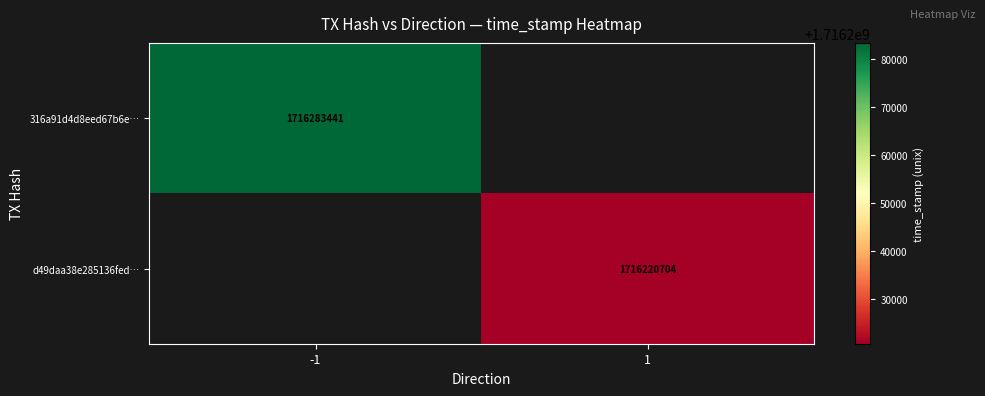

The value of d49daa38e285136fed… at 1 is 1716220704. True or false?

True